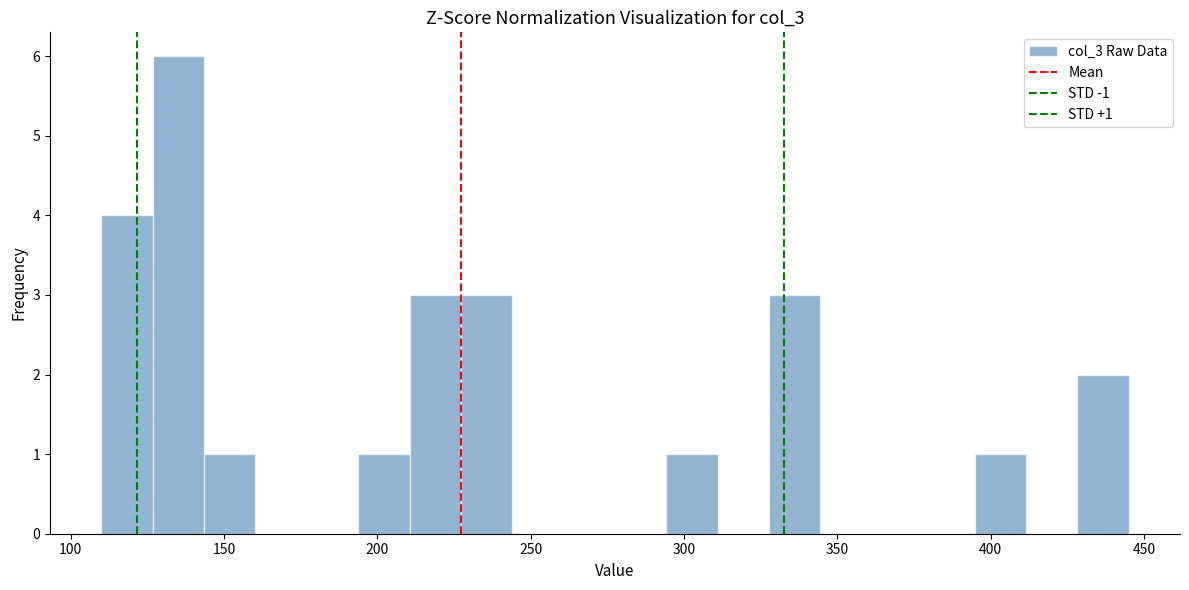

Around what value on the x-axis is the tallest bar? Give the approximate position of its centre, as read against the axis.

135